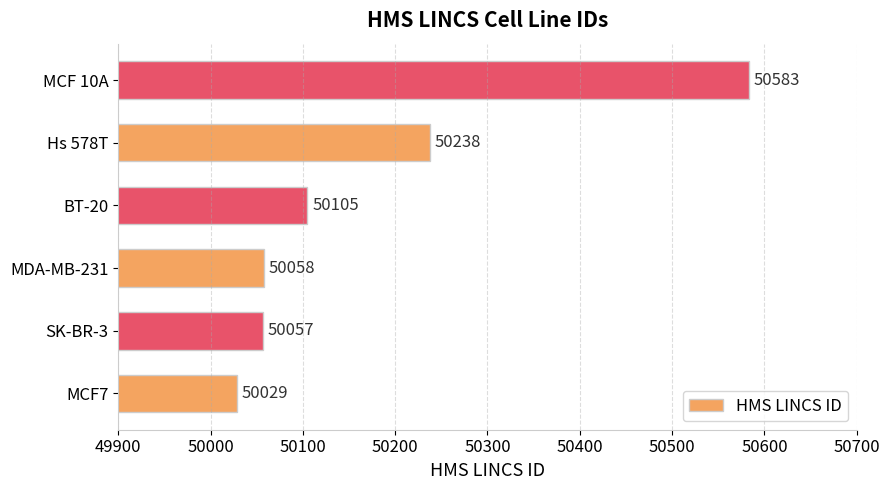

What is the greatest value displayed?

50583